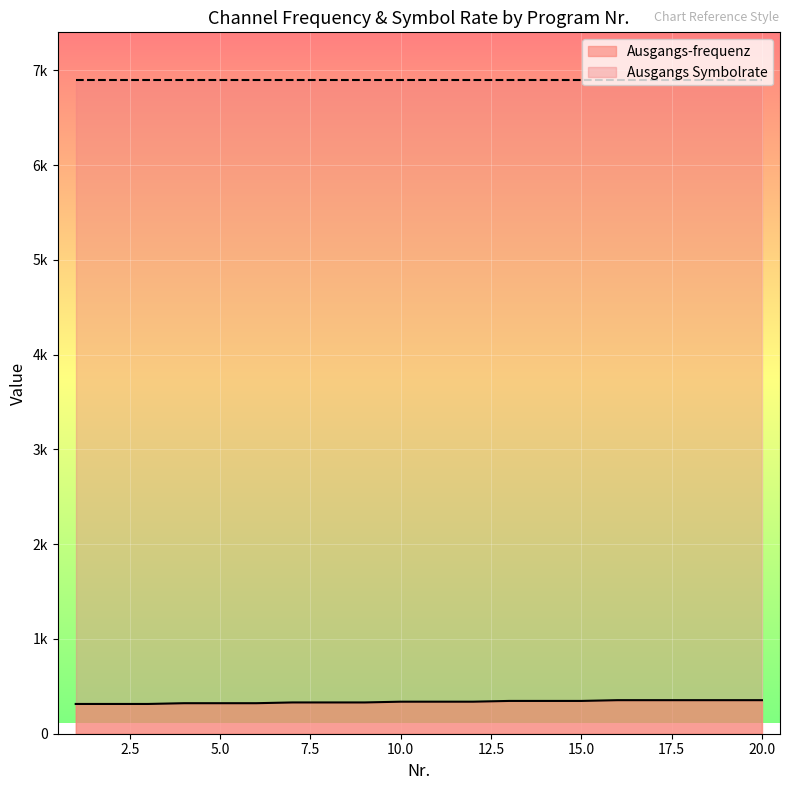

Reading right to left, extract all data points from this chart.

354	354	354	354	354	346	346	346	338	338	338	330	330	330	322	322	322	314	314	314